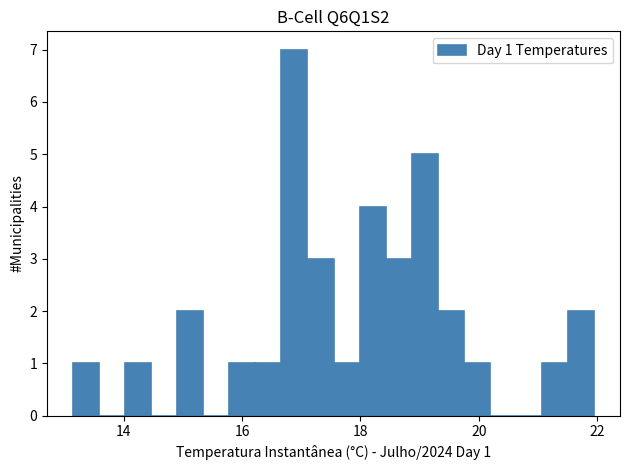

Around what value on the x-axis is the tallest bar? Give the approximate position of its centre, as read against the axis.

16.8